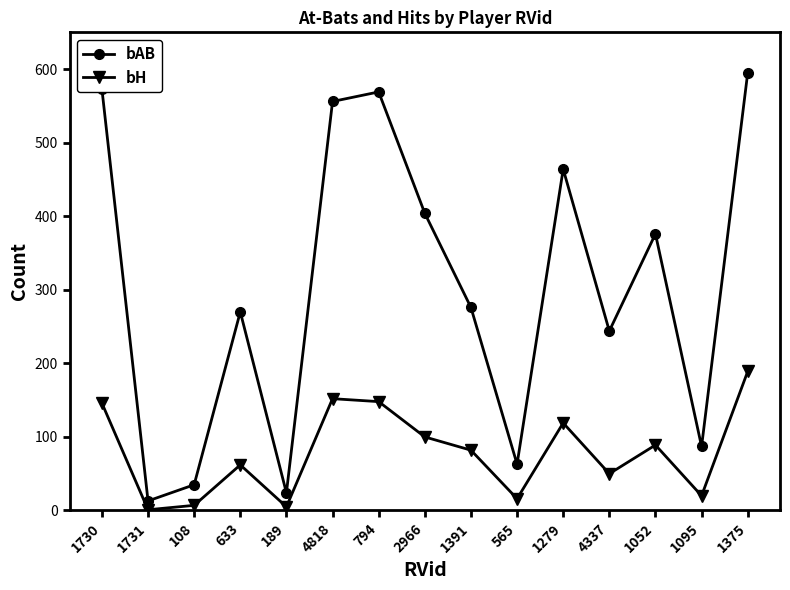

At which label is bAB closest to 304?

1391